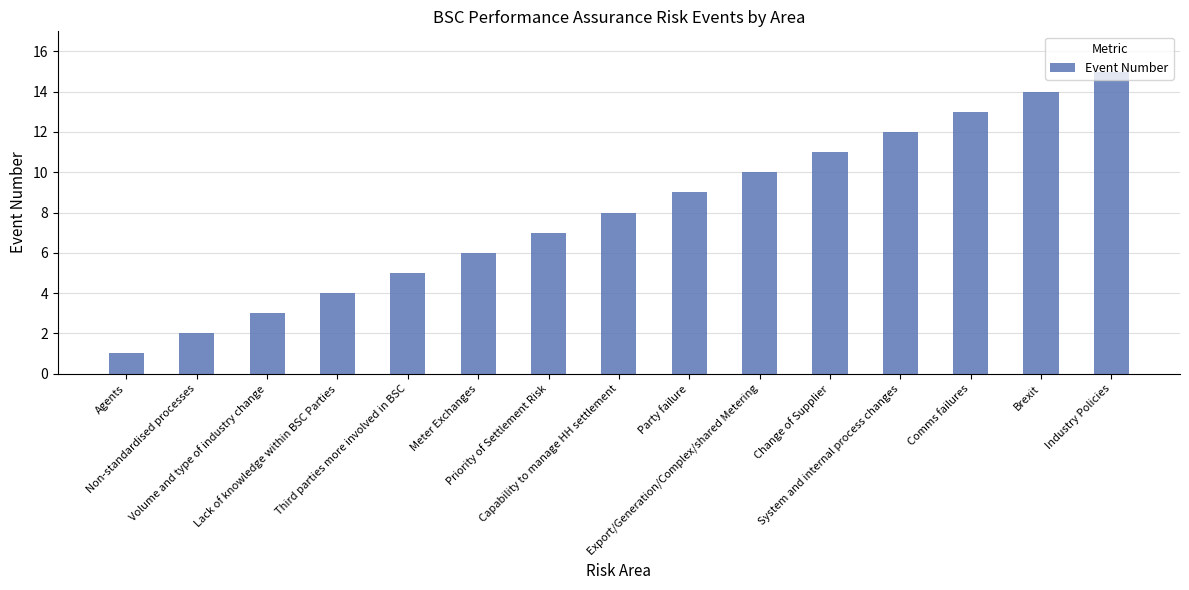

How many series are shown in this chart?

1